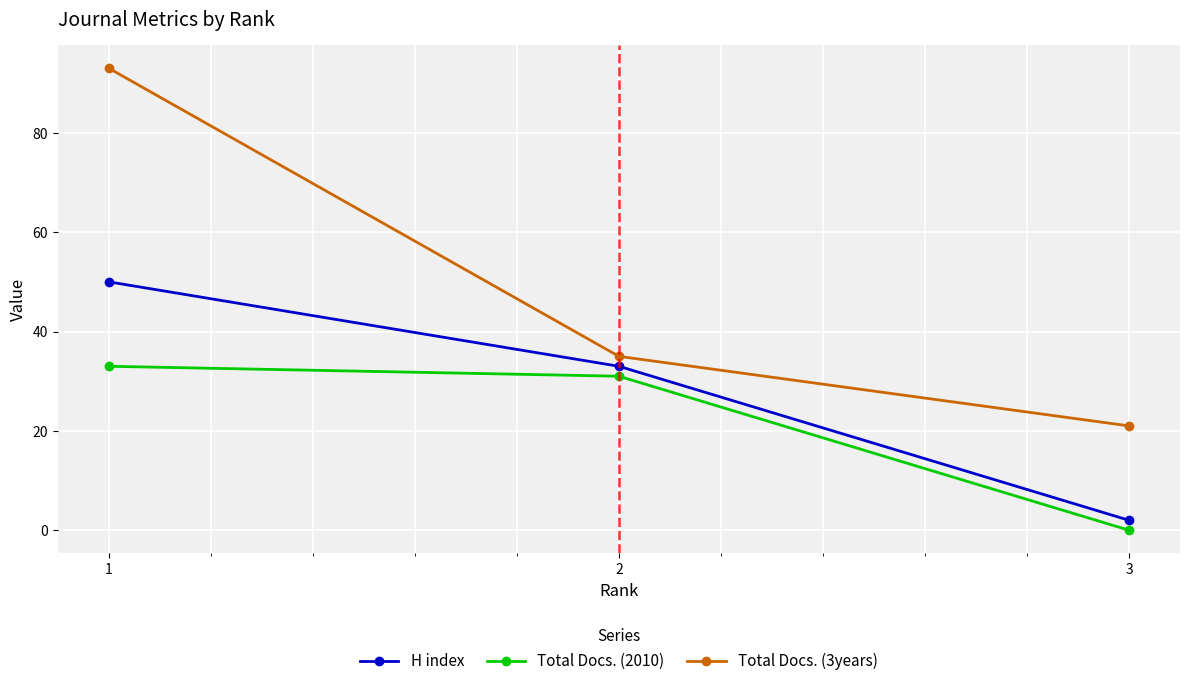

At which label does H index reach its minimum?

3